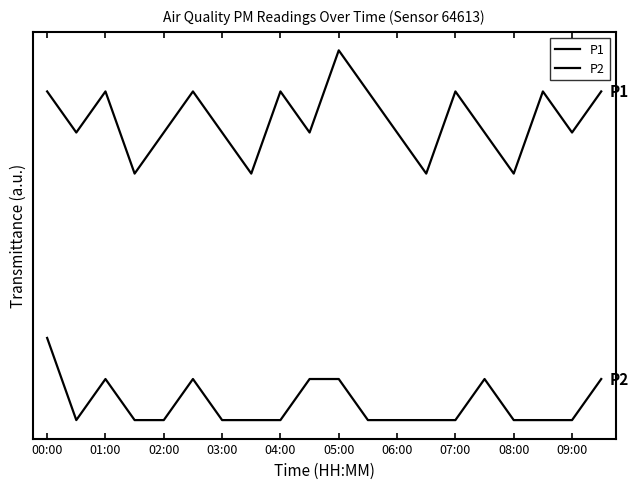

Where does the P1 series first go above 9?

00:00